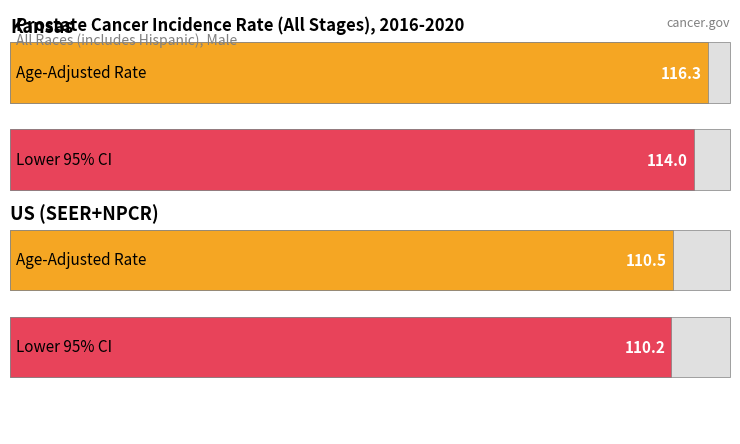

What is the smallest value displayed?

110.2